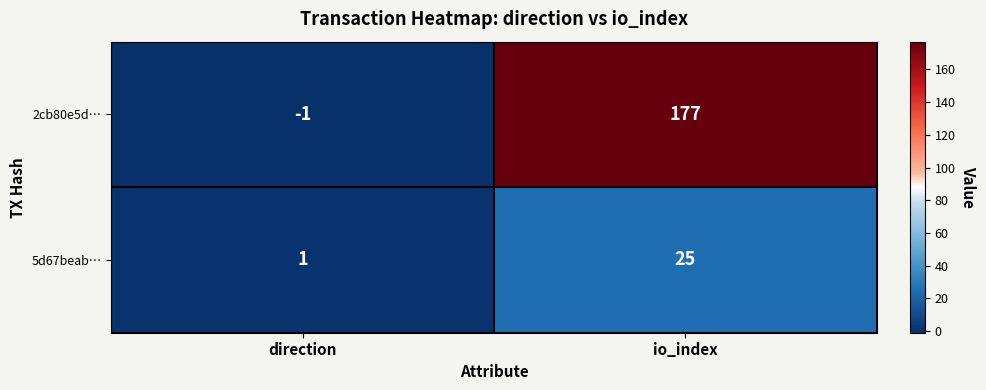

What is the difference between the maximum and minimum values in the 5d67beab… series?

24